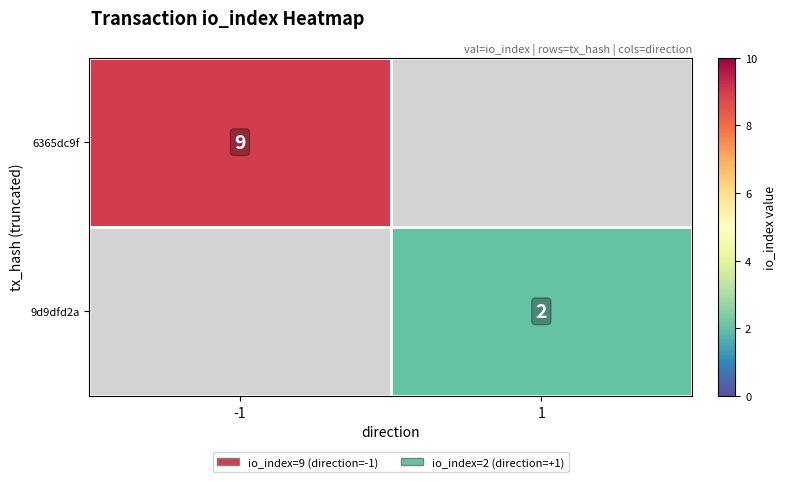

Is it true that 9d9dfd2a equals 2 at 1?

True